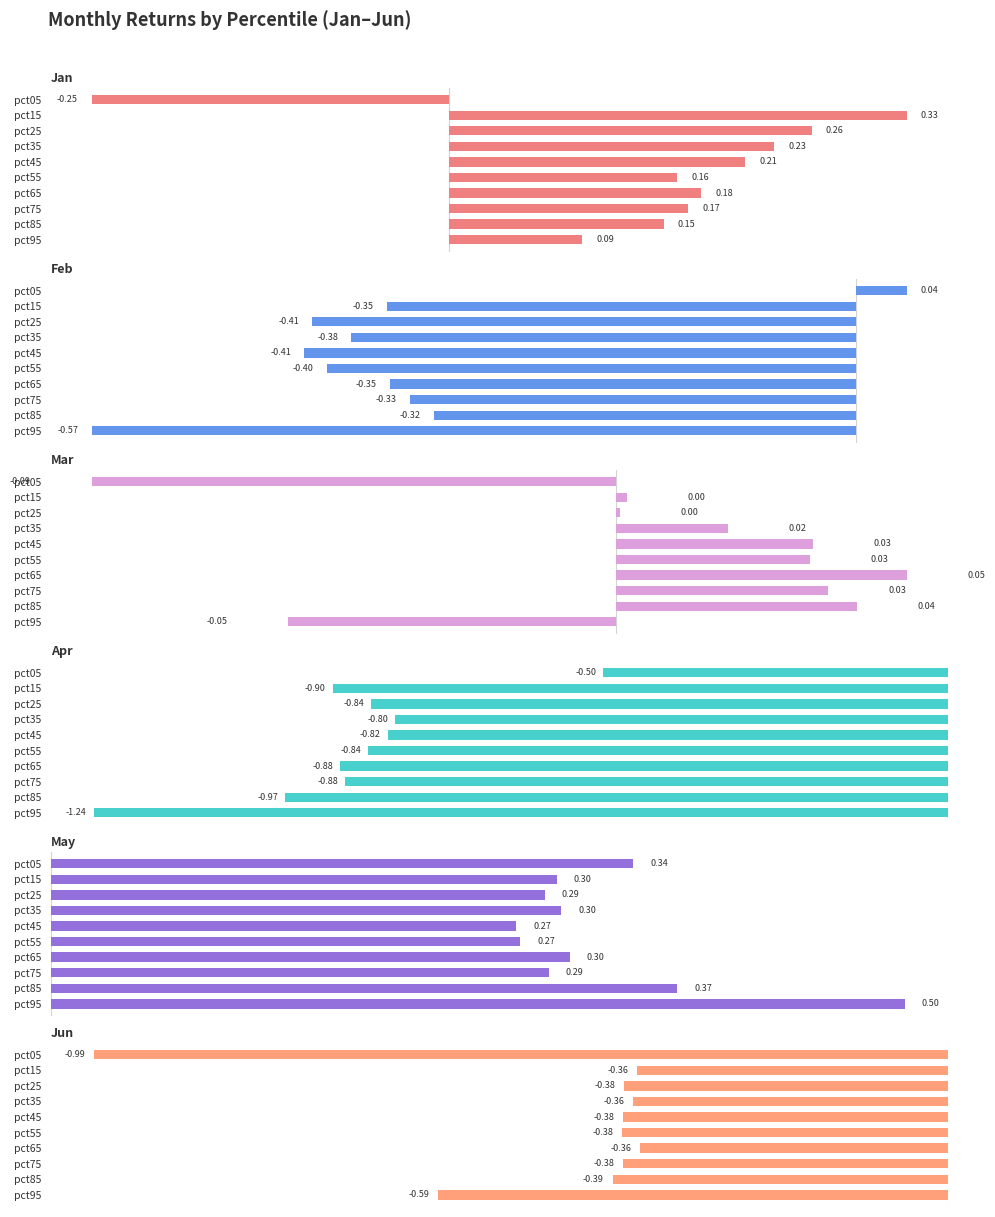

Rank the series by their maximum value, from highest to lowest.

May, Jan, Mar, Feb, Jun, Apr